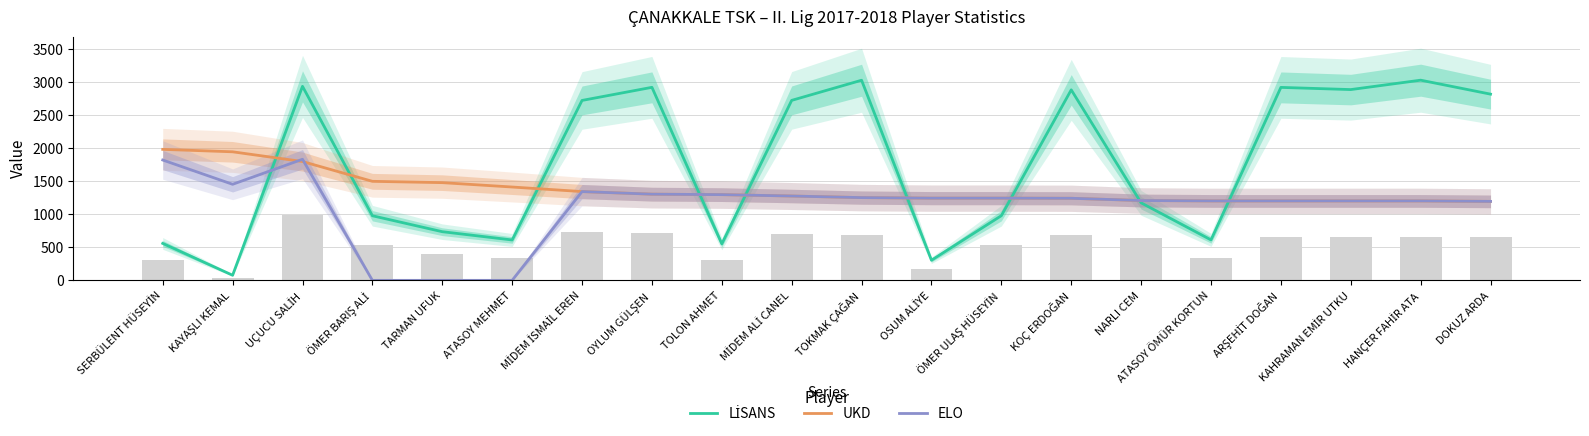

Reading left to right, extract all data points from this chart.

LİSANS: 558	77	2931	976	735	610	2718	2916	551	2719	3023	304	977	2878	1171	611	2915	2882	3024	2813
UKD: 1979	1942	1795	1496	1476	1410	1341	1302	1295	1274	1250	1242	1242	1240	1206	1200	1200	1200	1200	1193
ELO: 1818	1451	1829	0	0	0	1341	1302	1295	1274	1250	1242	1242	1240	1206	1200	1200	1200	1200	1193